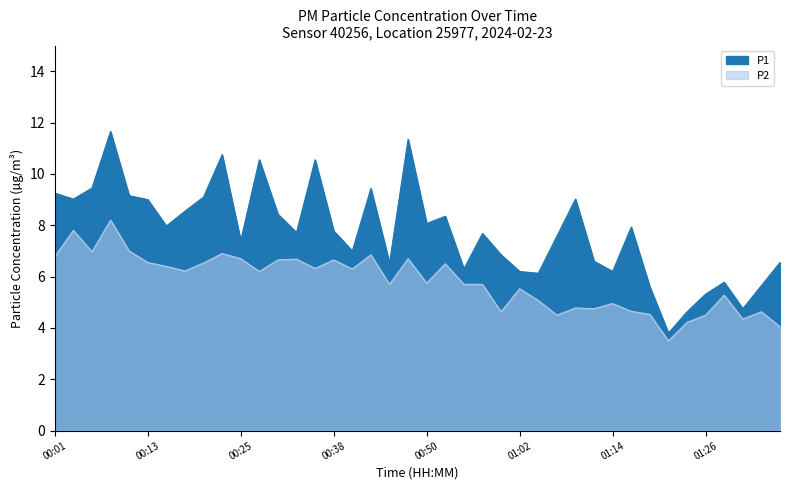

Does the chart display data point markers on the line(s)?

No